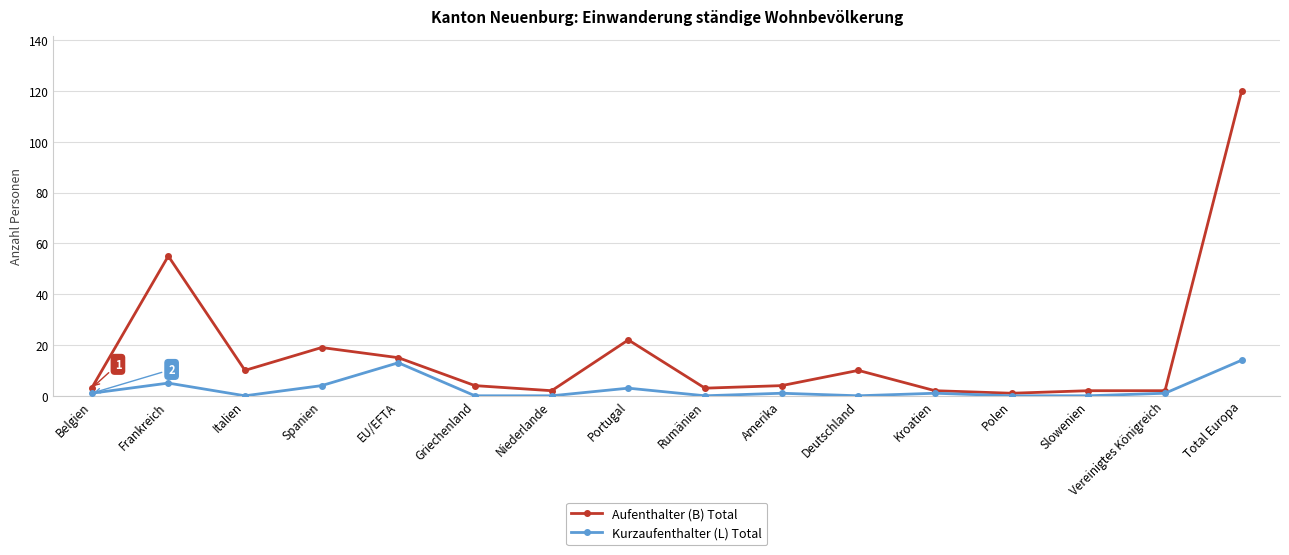

True or false: Kurzaufenthalter (L) Total has more than 1 interior local peaks.

True